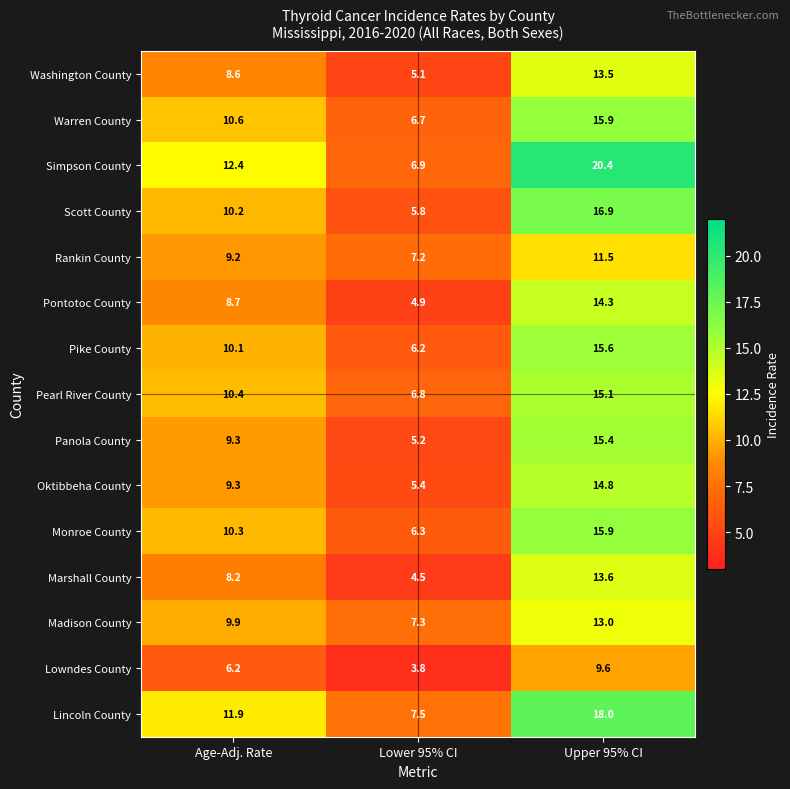

Where does the Monroe County series first go above 10?

Age-Adj. Rate